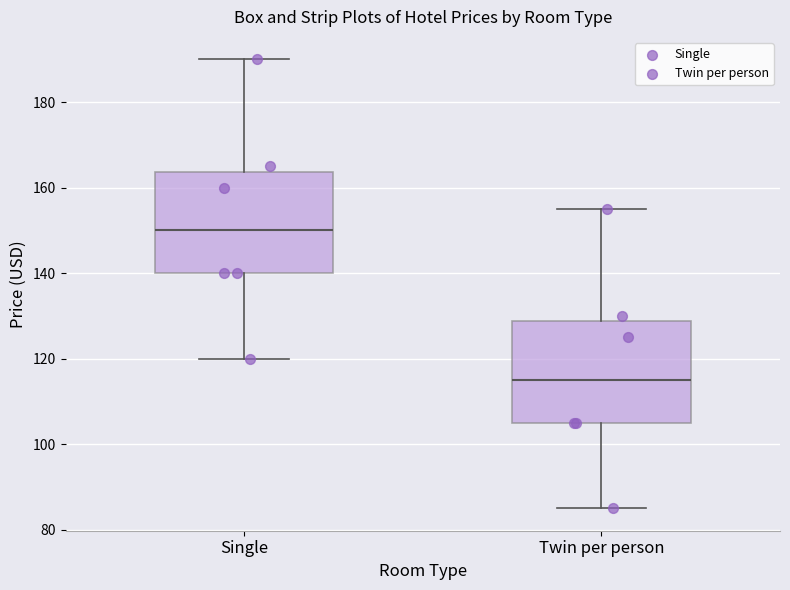

Reading left to right, transcribe this box plot: for each box, give where its median line is, the range the box spans, and where its two whiskers end, as read against the y-axis. The values are not printed on the chart, so give them approximately, as read against the axis.

Single: median 150, box 140 to 164, whiskers 120 to 190
Twin per person: median 116, box 106 to 128, whiskers 86 to 156